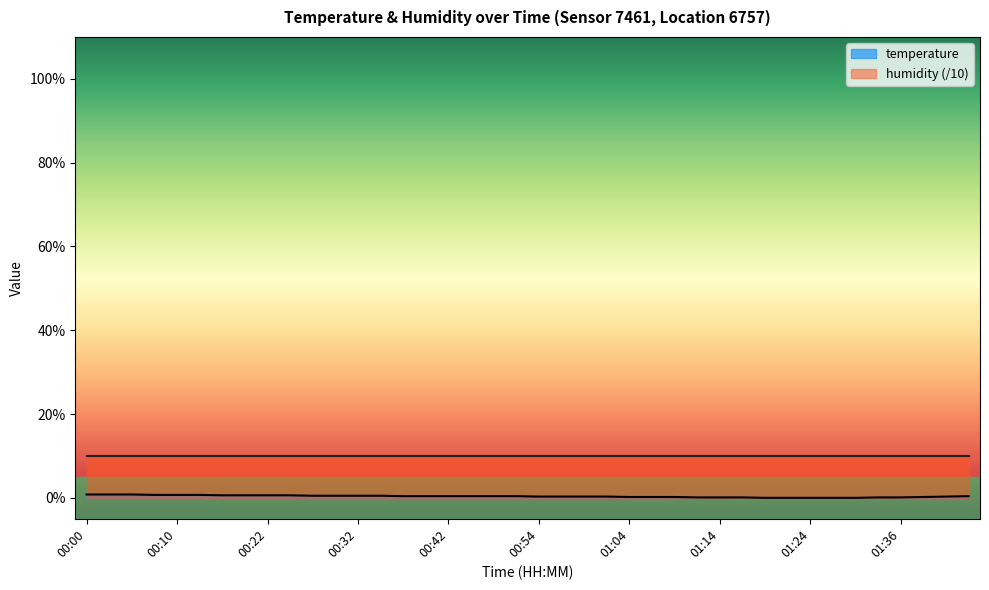

Which series has the largest total across all categories?

humidity (/10)